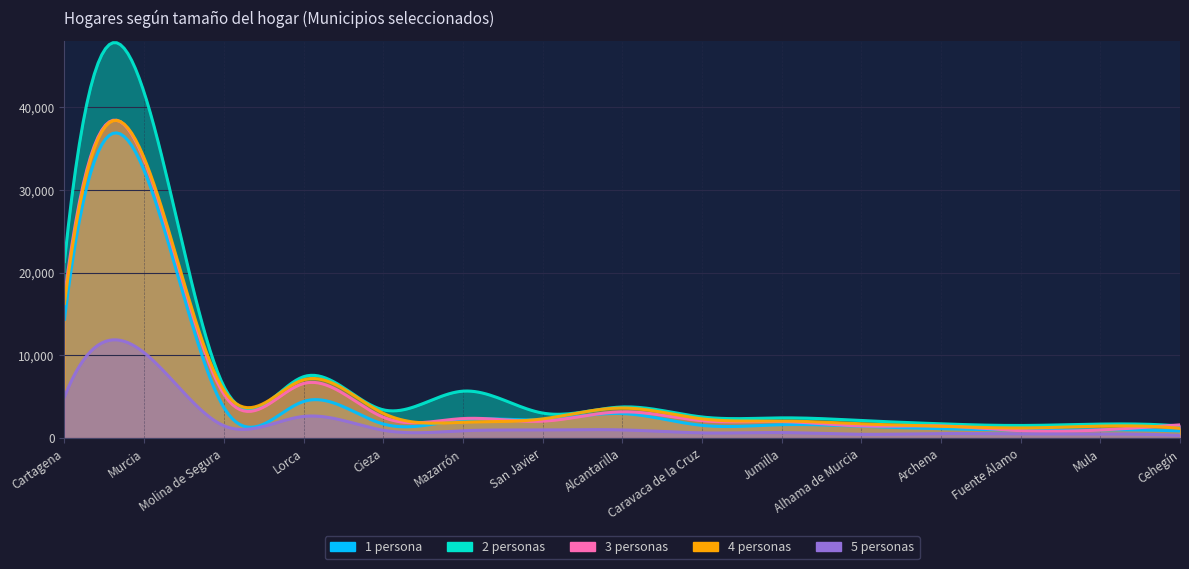

What is the value of the 3 personas point at the 4th from the left?

6599